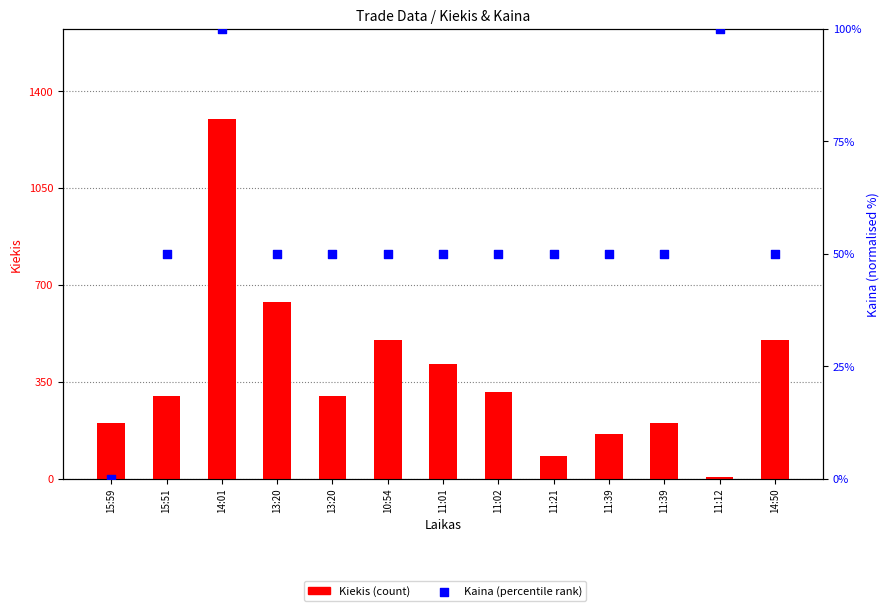

Which series has the widest spread of Y values?

Kiekis